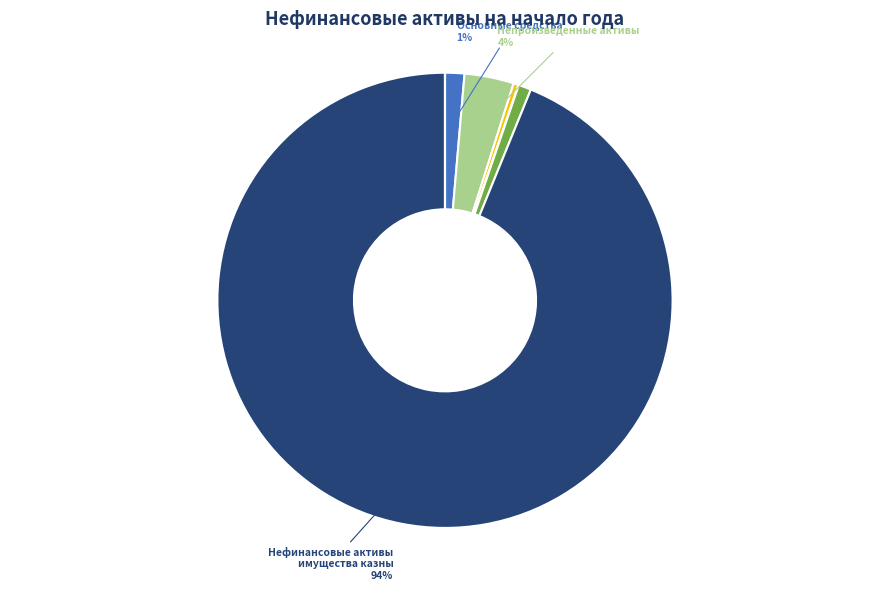

Is there any slice that represents more than half of the pie?

Yes